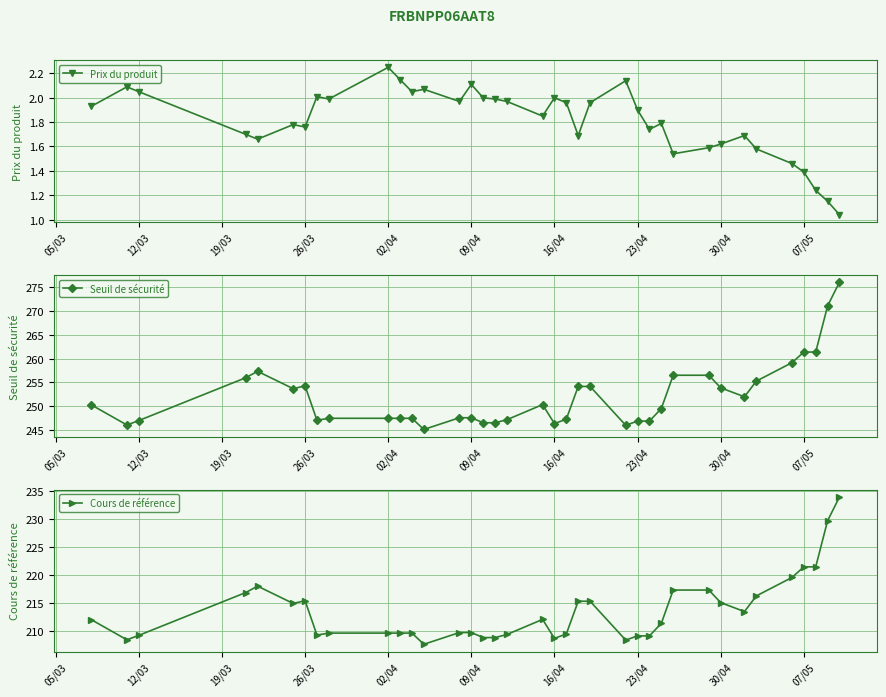

The value of Prix du produit at 26/03 is 3.1. True or false?

False